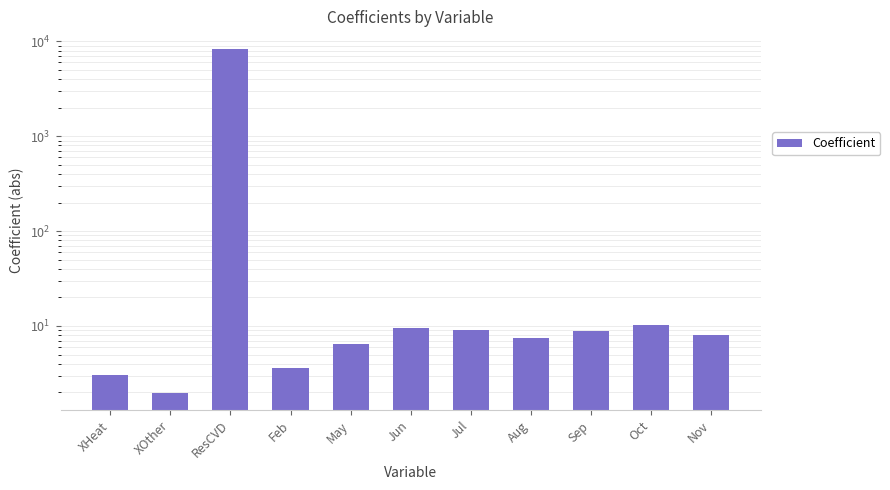

What is the sum of all values?

8476.7